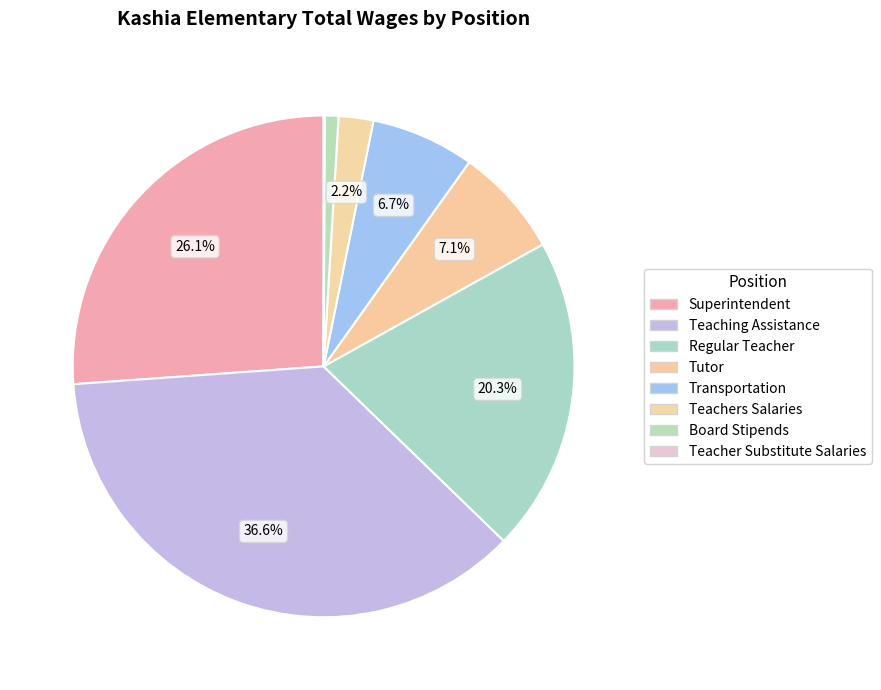

Does Tutor represent more than half of the total?

No